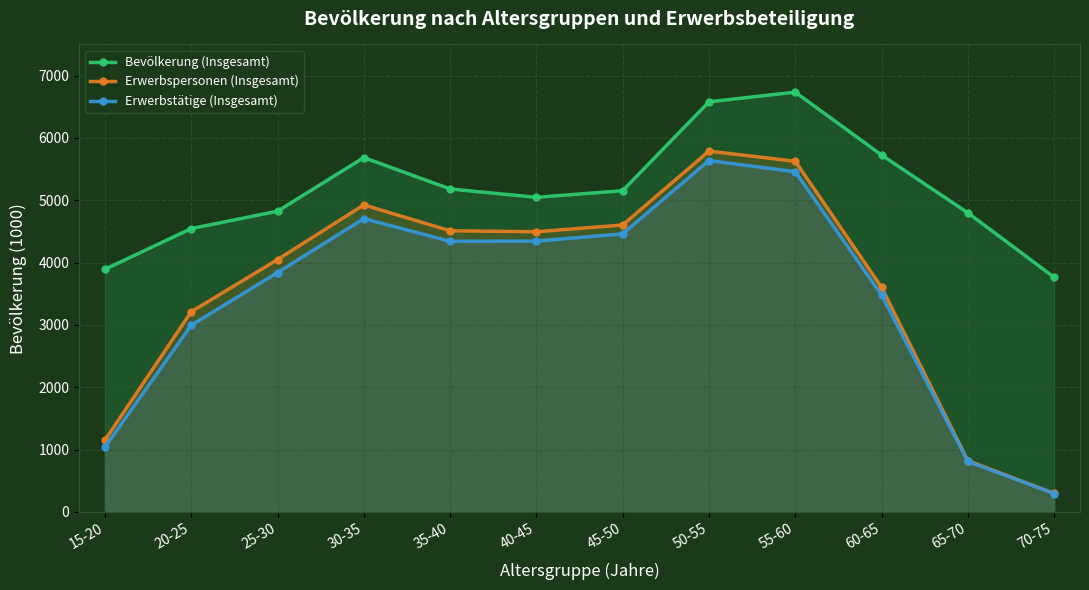

At which category does the chart reach its peak across all series?

55-60